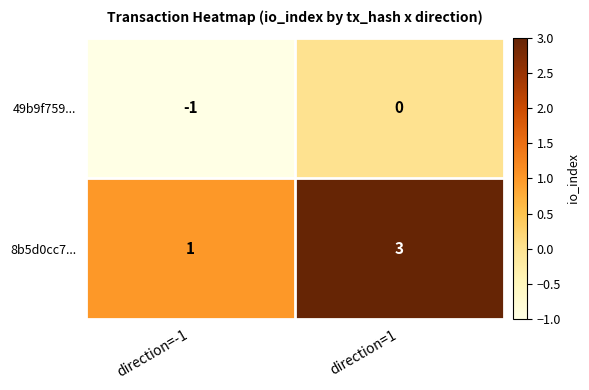

Reading left to right, transcribe all the data shown in this chart.

49b9f759...: direction=-1=-1	direction=1=0
8b5d0cc7...: direction=-1=1	direction=1=3